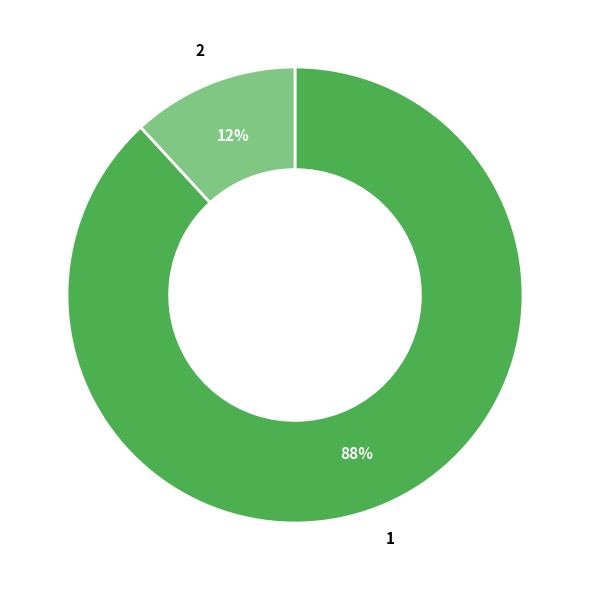

To the nearest percent, what is the difference between the largest and smallest slice percentages?

76%